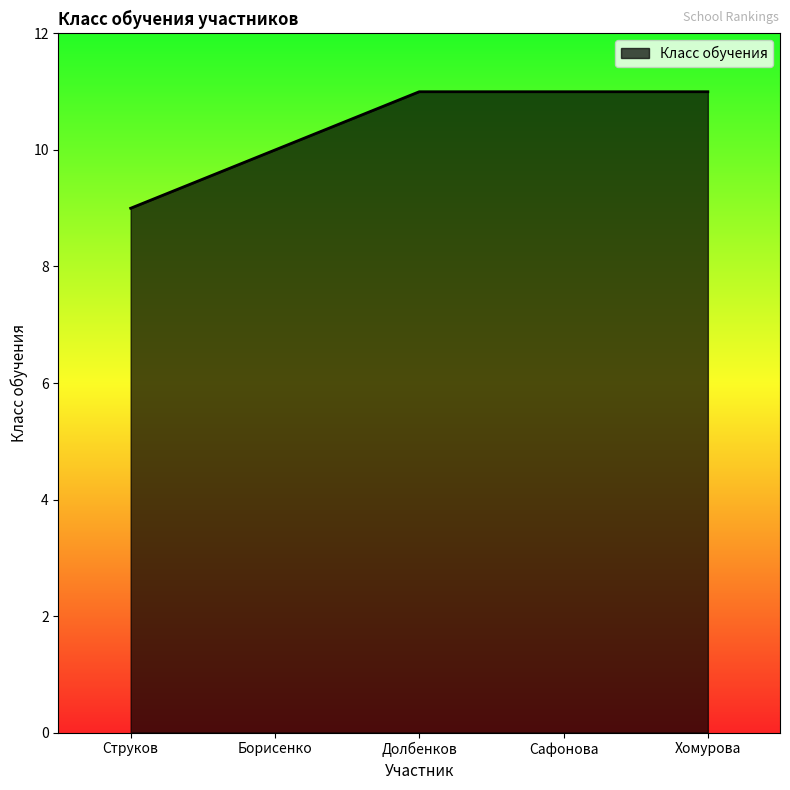

What is the sum of the values at Струков and Долбенков?

20